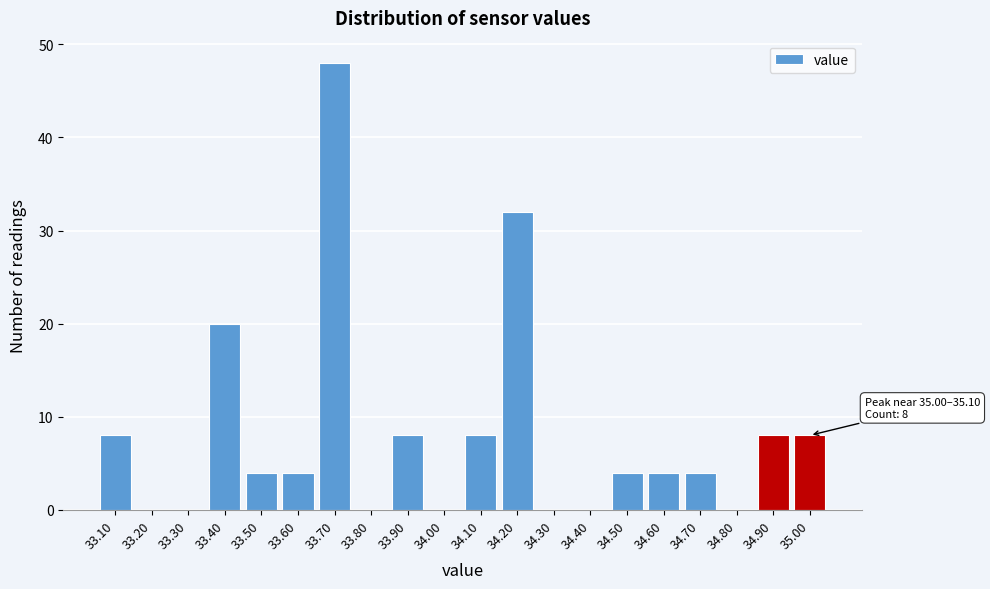

Reading left to right, list all the values displayed in this chart.

33.10=8	33.20=0	33.30=0	33.40=20	33.50=4	33.60=4	33.70=48	33.80=0	33.90=8	34.00=0	34.10=8	34.20=32	34.30=0	34.40=0	34.50=4	34.60=4	34.70=4	34.80=0	34.90=8	35.00=8